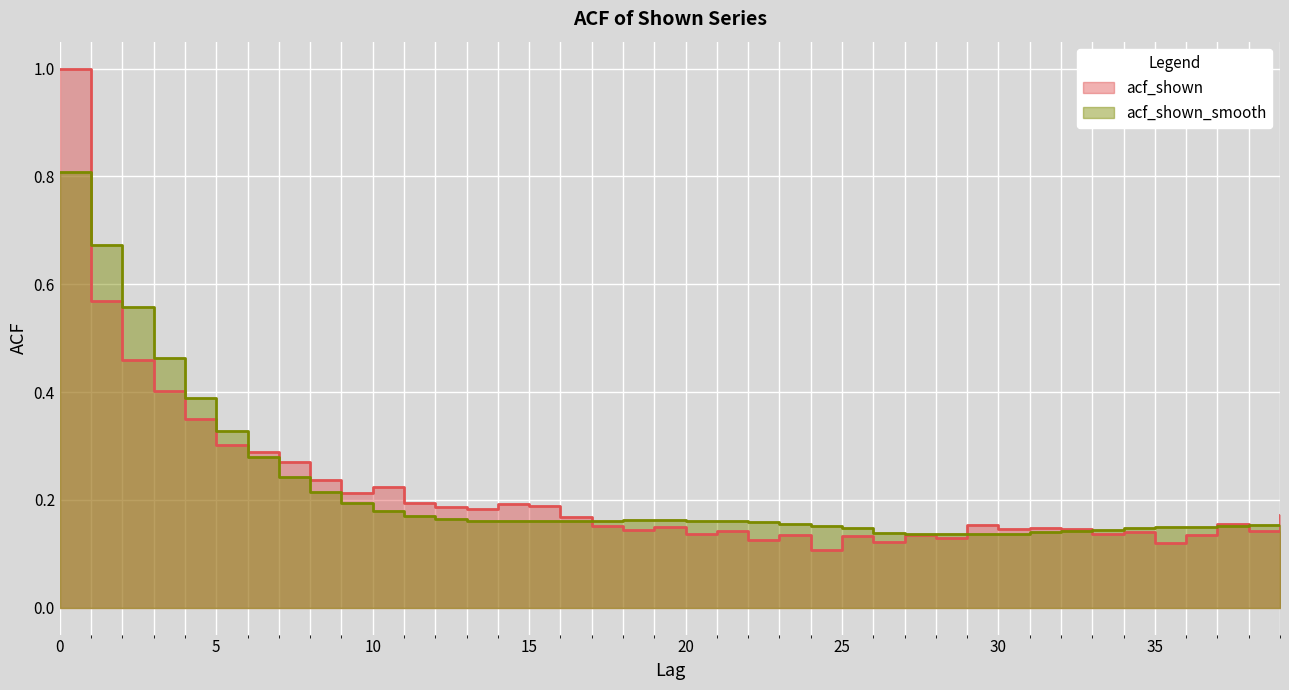

What is the value of the acf_shown_smooth point at the 30th from the left?

0.1